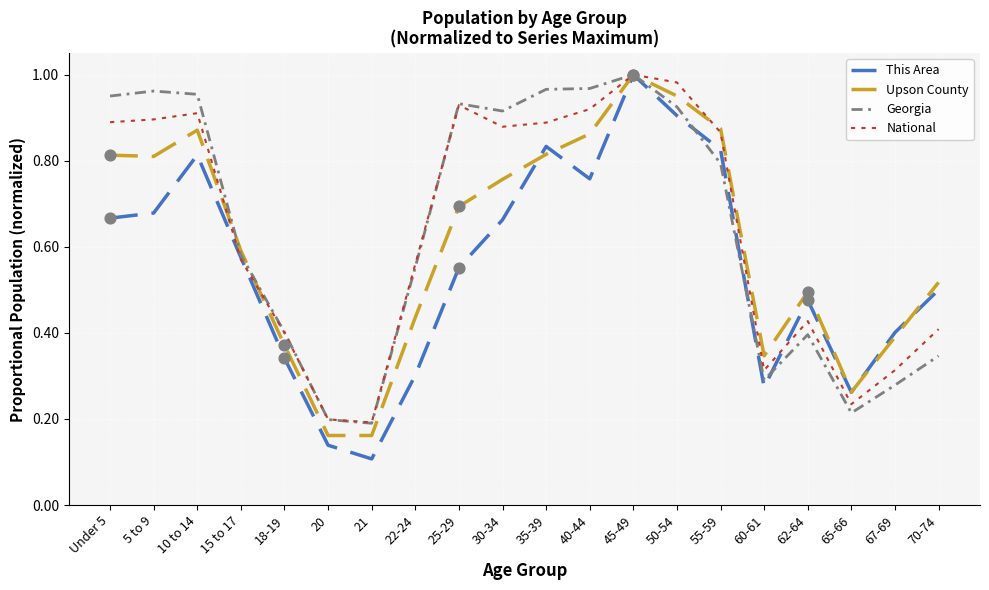

Which series has the widest spread of values?

This Area